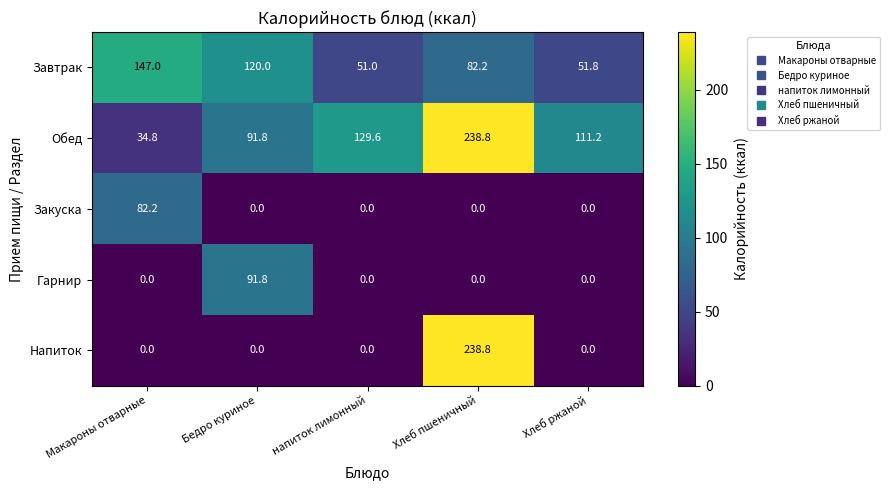

Which series has the largest range (max minus min)?

Напиток